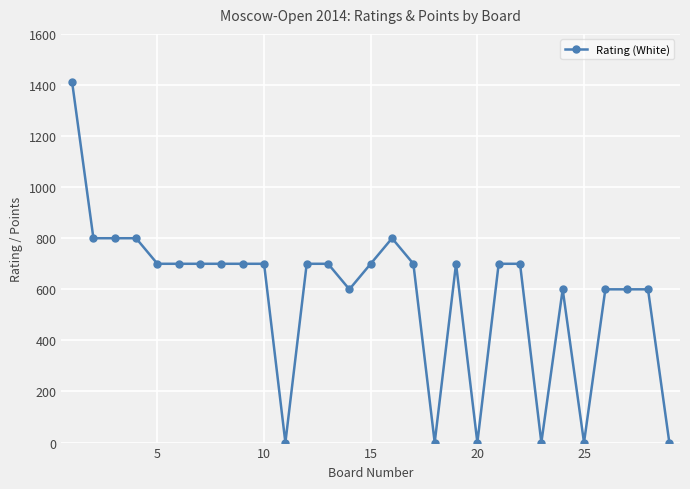

How many data points are less than 700?

11